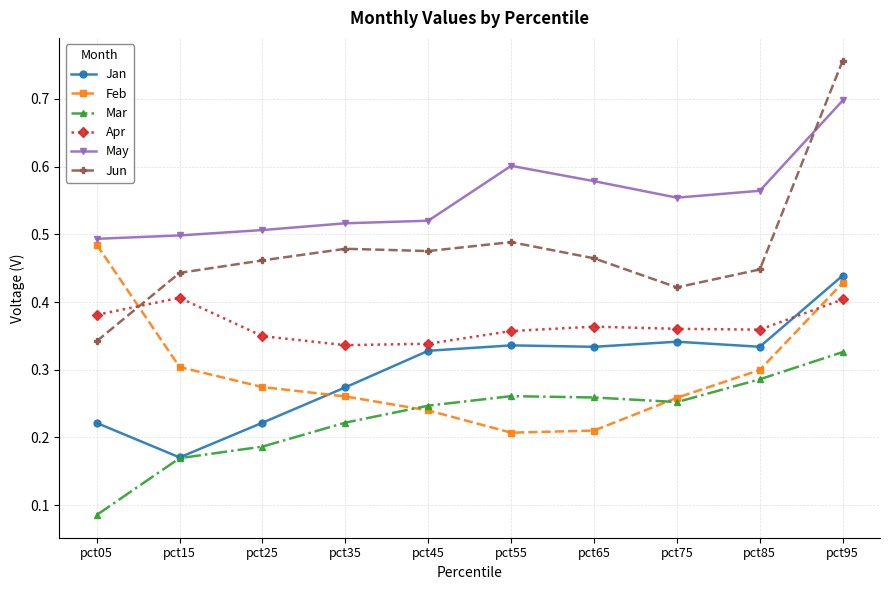

True or false: Apr and Mar cross at least once.

False